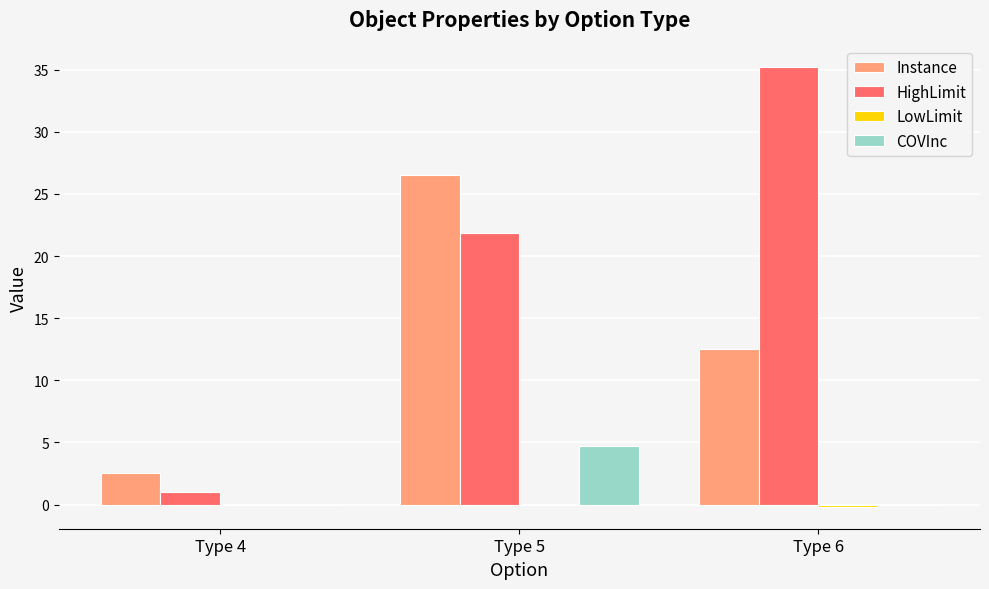

What is the total value across all series at Type 6?

47.5